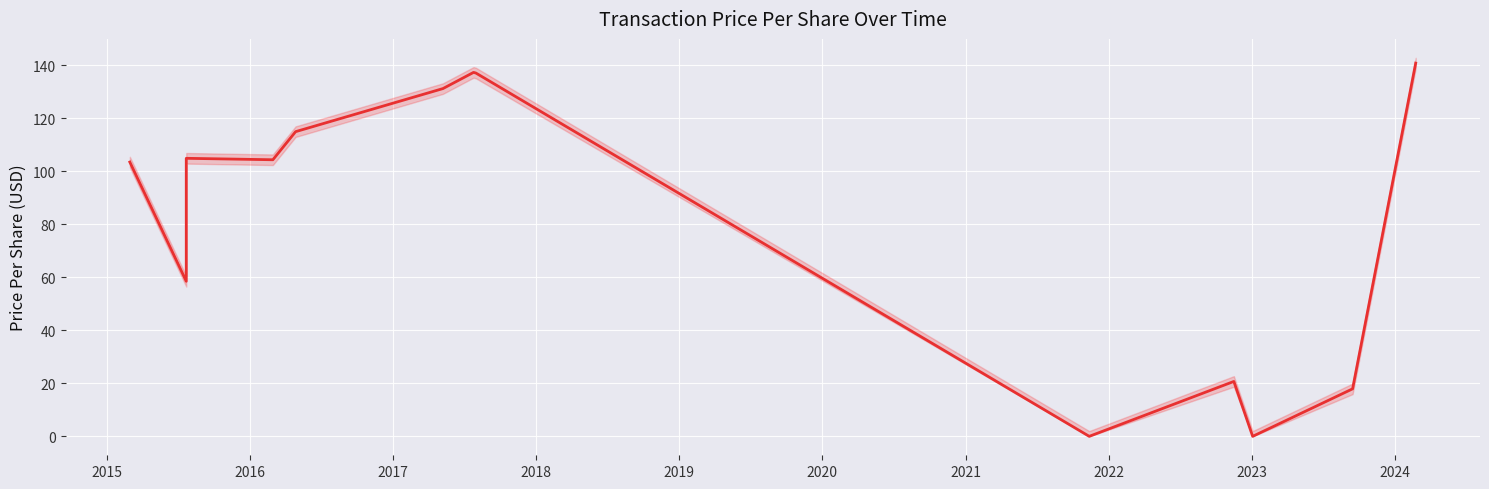

Which label corresponds to the smallest value in the chart?

2022